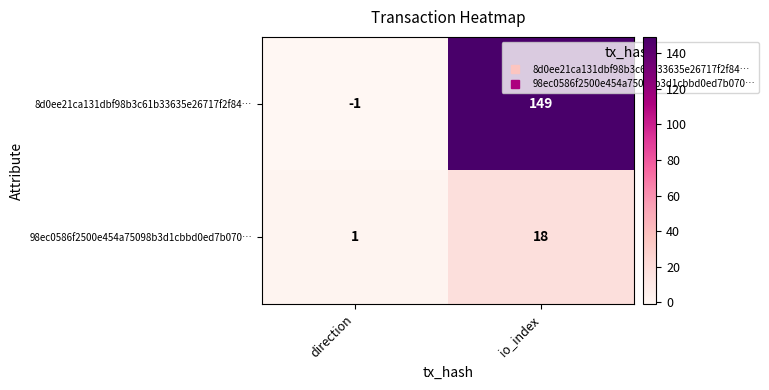

What is the average value of the 8d0ee21ca131dbf98b3c61b33635e26717f2f84… series?

74